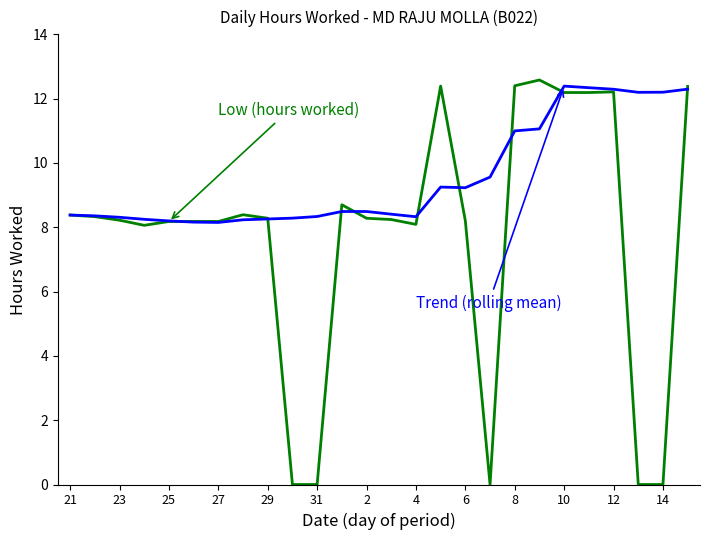

Is this an area chart (filled region under the line)?

No